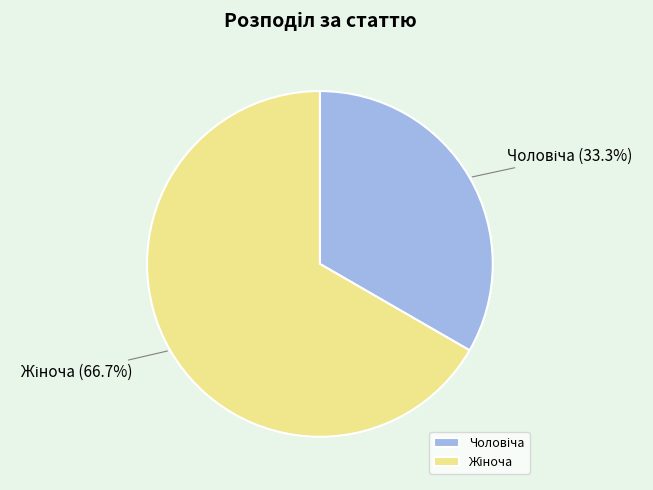

Is there a majority slice in this chart?

Yes